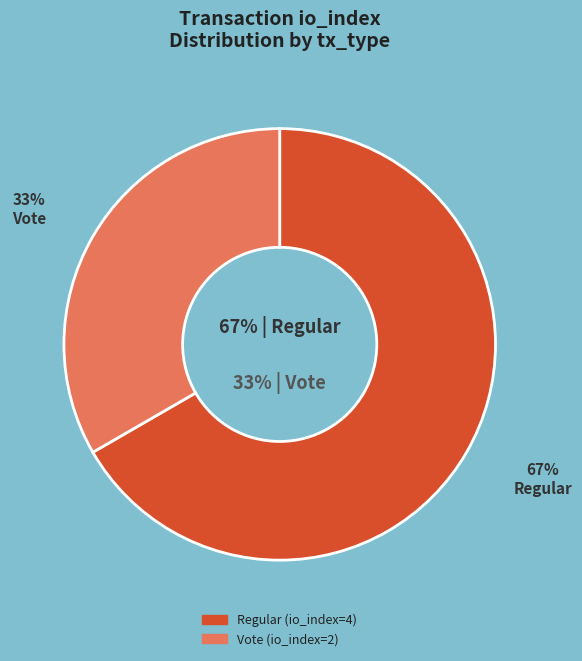

What percentage do Regular (io_index=4) and Vote (io_index=2) together represent?

100.0%